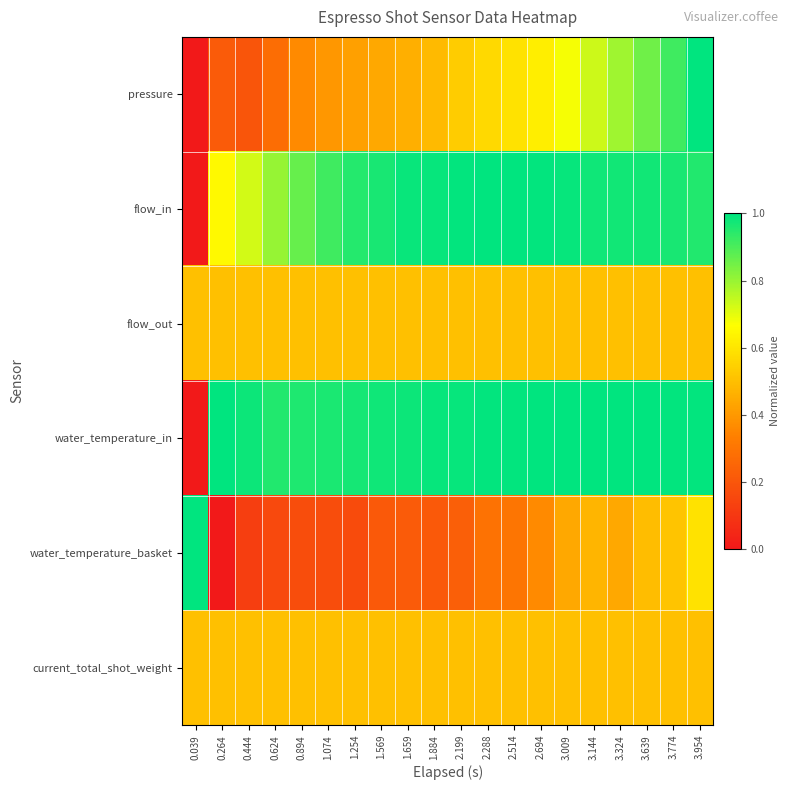

Rank the series by their maximum value, from highest to lowest.

pressure, flow_in, water_temperature_in, water_temperature_basket, flow_out, current_total_shot_weight